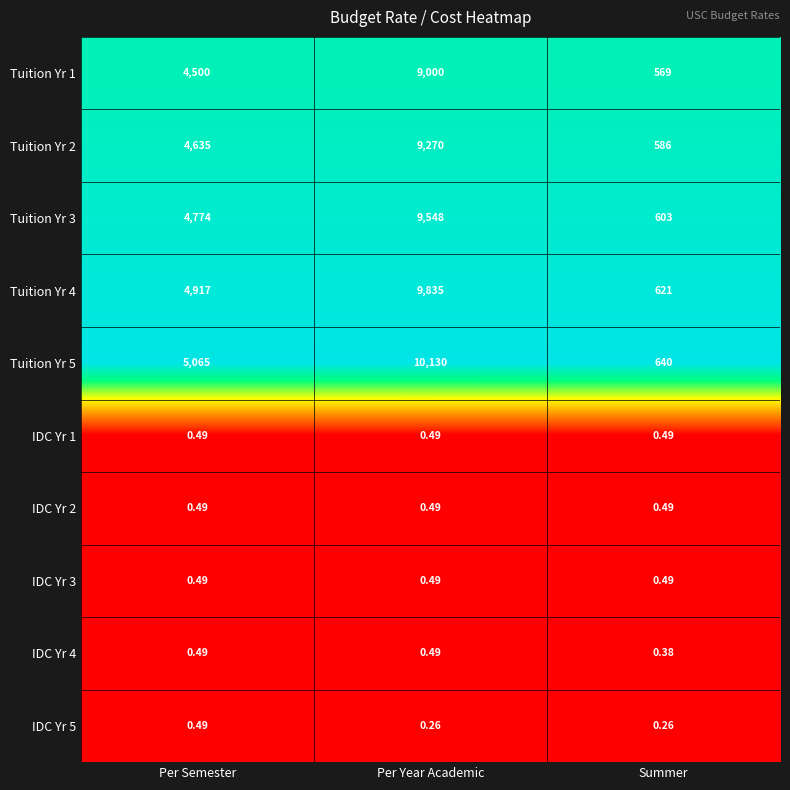

Which category has the lowest value in the Tuition Yr 3 series?

Summer